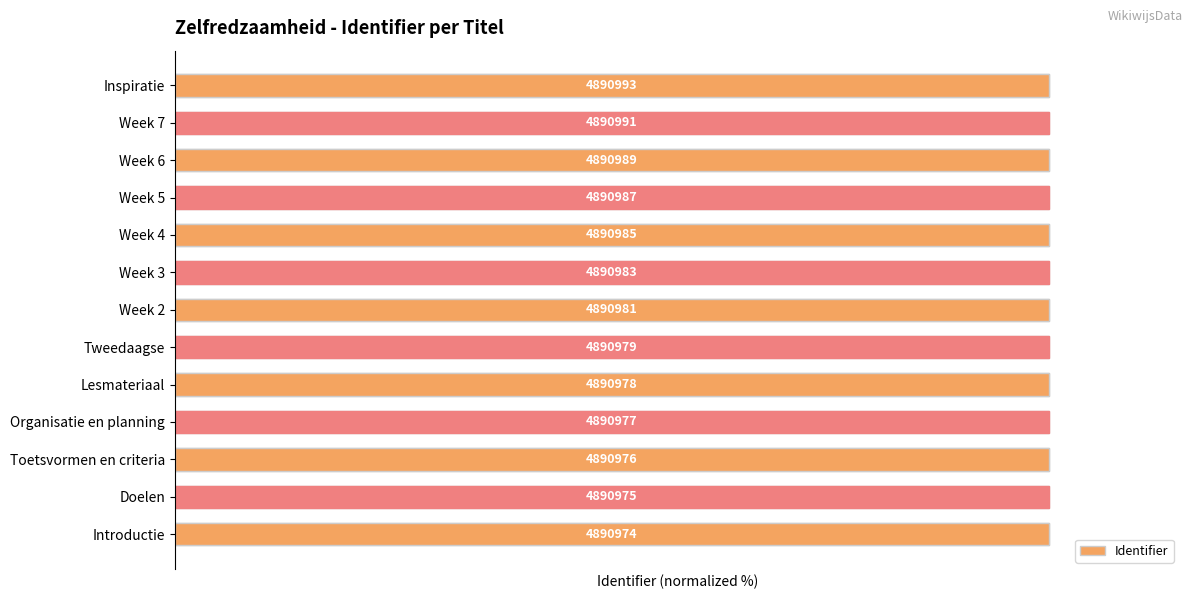

The chart shows a value of 142.5 at 4. True or false?

False